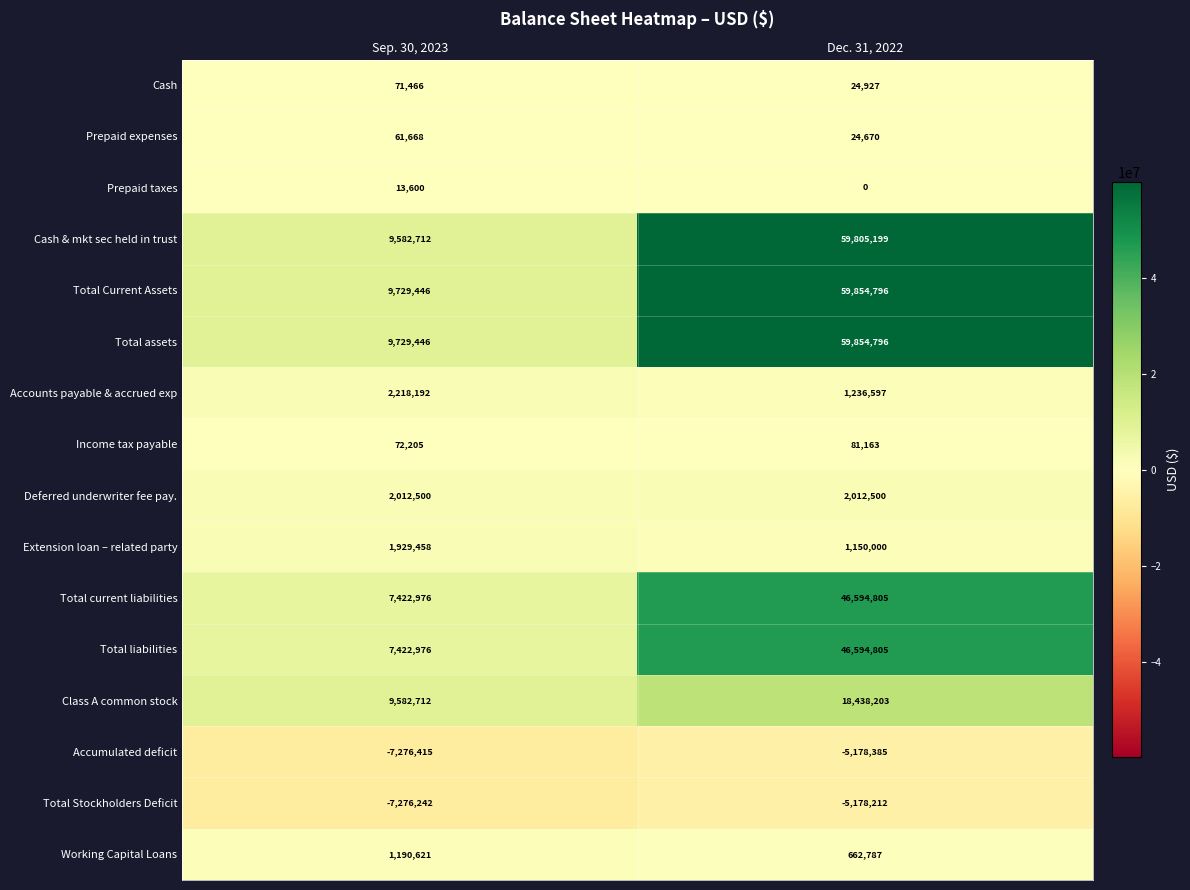

What is the total value across all series at Dec. 31, 2022?

285978651